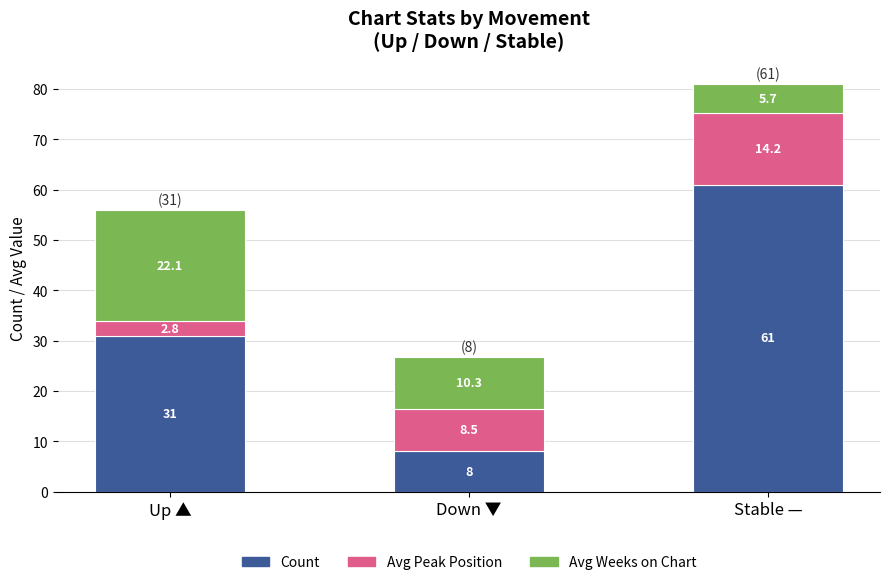

What is the difference between the Count values at Stable — and Up ▲?

30.0